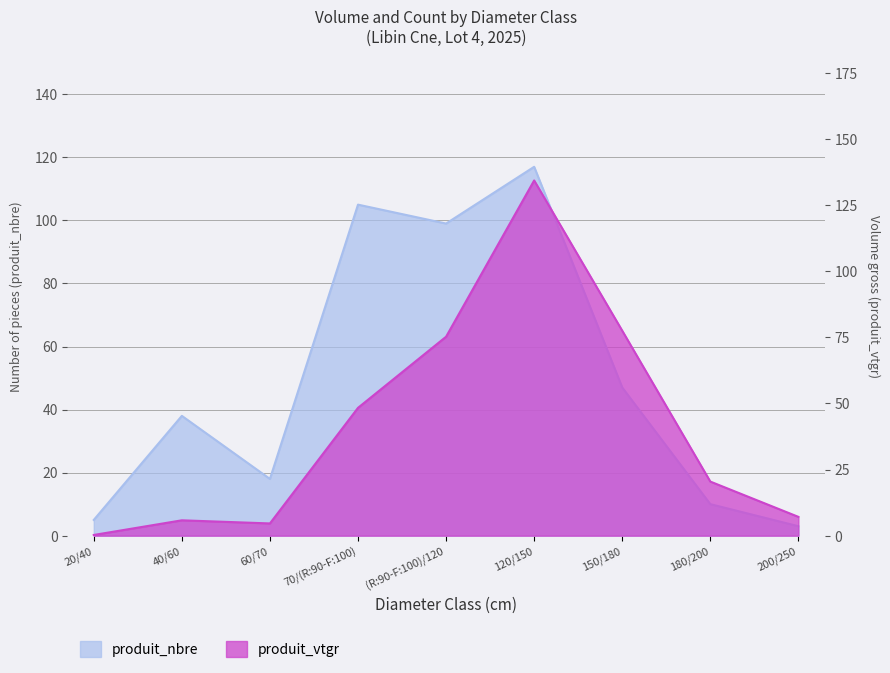

What is the sum of the produit_vtgr values at 180/200 and 20/40?

20.7